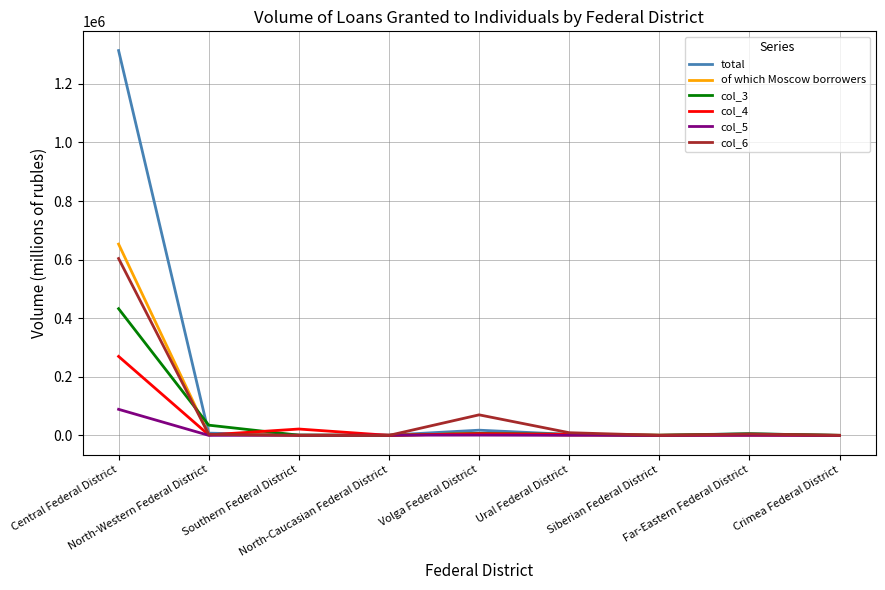

Which series has the widest spread of values?

total